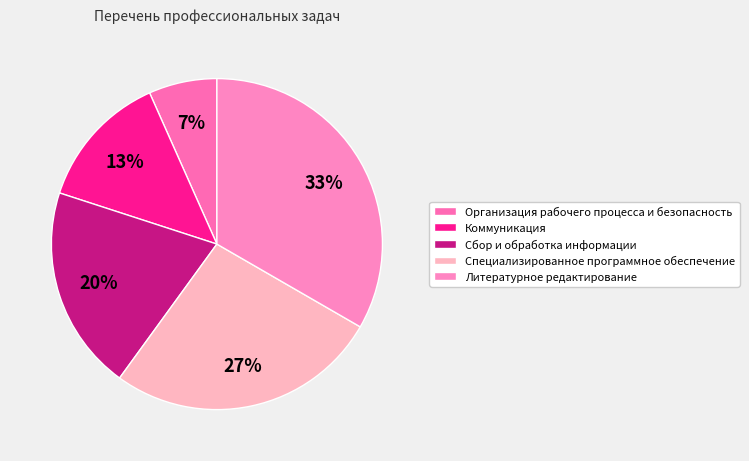

Rank the categories by value from highest to lowest.

Литературное редактирование, Специализированное программное обеспечение, Сбор и обработка информации, Коммуникация, Организация рабочего процесса и безопасность